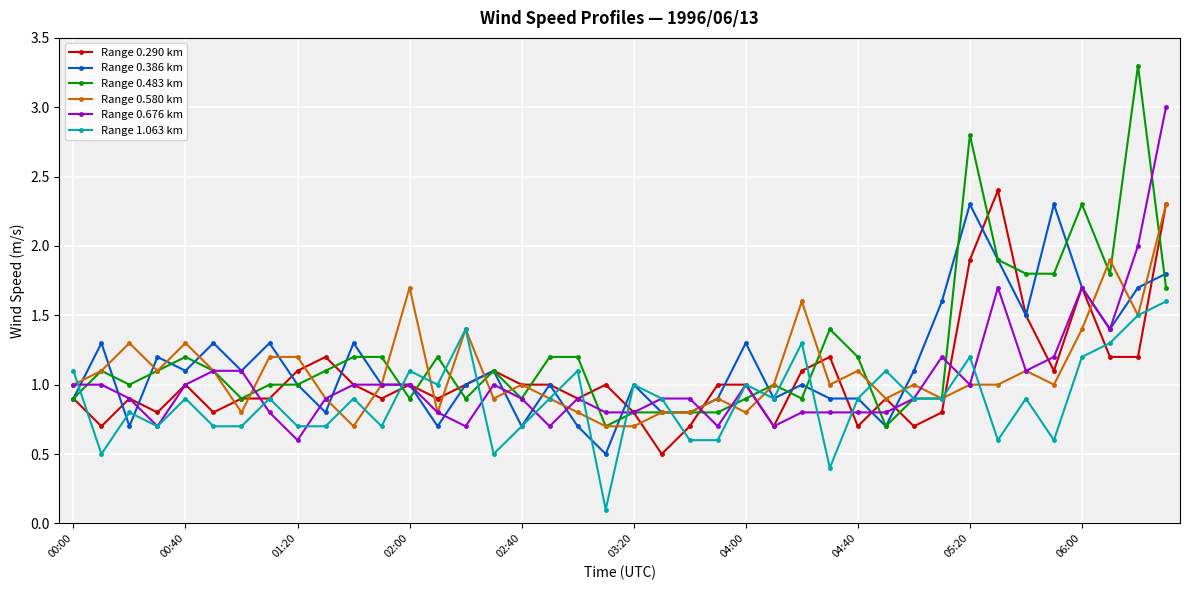

What is the value of the Range 0.580 km point at the 17th from the left?

1.0